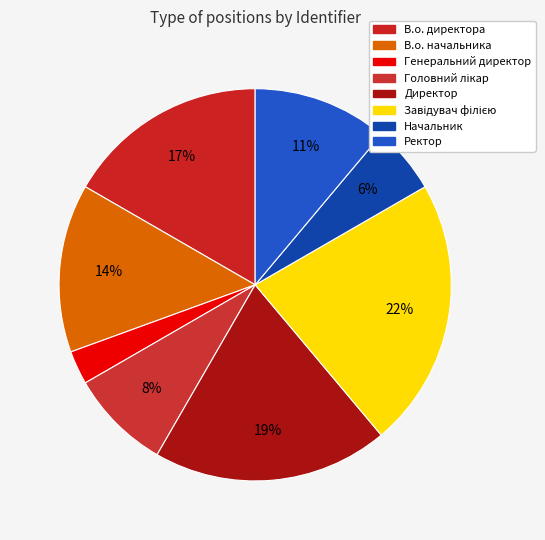

How many slices are in this pie chart?

8